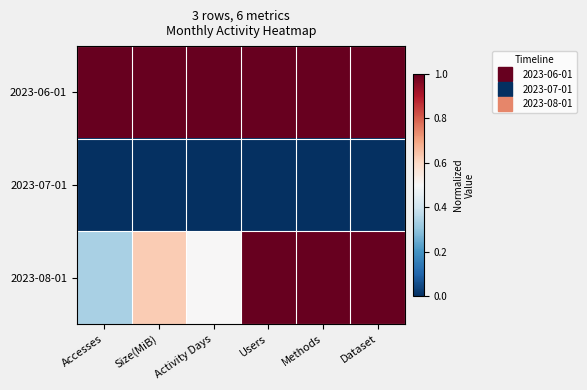

Reading left to right, what are all the values shown in this chart?

2023-06-01: Accesses=1.0	Size(MiB)=1.0	Activity Days=1.0	Users=1.0	Methods=1.0	Dataset=1.0
2023-07-01: Accesses=0.0	Size(MiB)=0.0	Activity Days=0.0	Users=0.0	Methods=0.0	Dataset=0.0
2023-08-01: Accesses=0.3	Size(MiB)=0.6	Activity Days=0.5	Users=1.0	Methods=1.0	Dataset=1.0